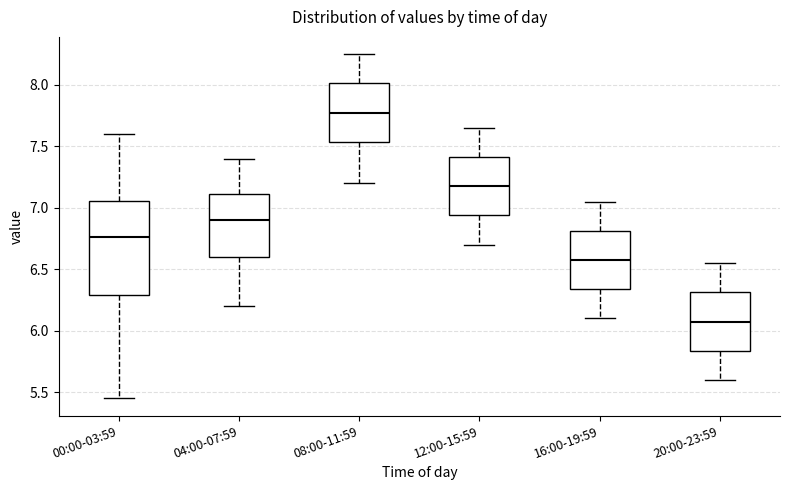

Reading left to right, transcribe this box plot: for each box, give where its median line is, the range the box spans, and where its two whiskers end, as read against the y-axis. The values are not printed on the chart, so give them approximately, as read against the axis.

00:00-03:59: median 6.75, box 6.30 to 7.05, whiskers 5.45 to 7.60
04:00-07:59: median 6.90, box 6.60 to 7.10, whiskers 6.20 to 7.40
08:00-11:59: median 7.80, box 7.55 to 8.00, whiskers 7.20 to 8.25
12:00-15:59: median 7.20, box 6.95 to 7.40, whiskers 6.70 to 7.65
16:00-19:59: median 6.60, box 6.35 to 6.80, whiskers 6.10 to 7.05
20:00-23:59: median 6.10, box 5.85 to 6.30, whiskers 5.60 to 6.55